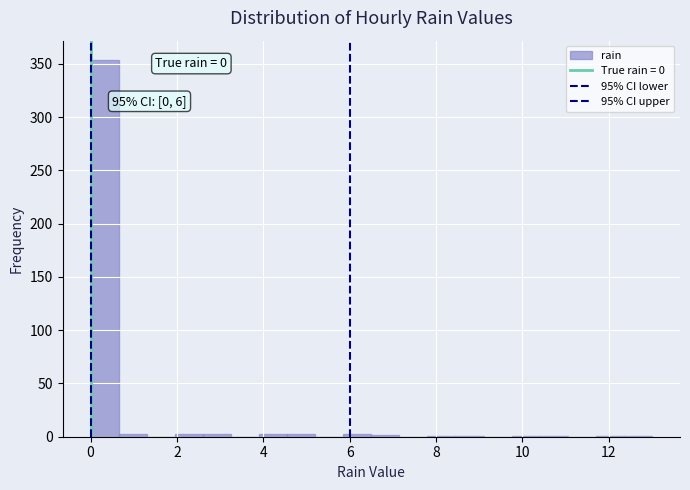

Read against the x-axis, roughly where is the centre of the tallest bar?

0.4